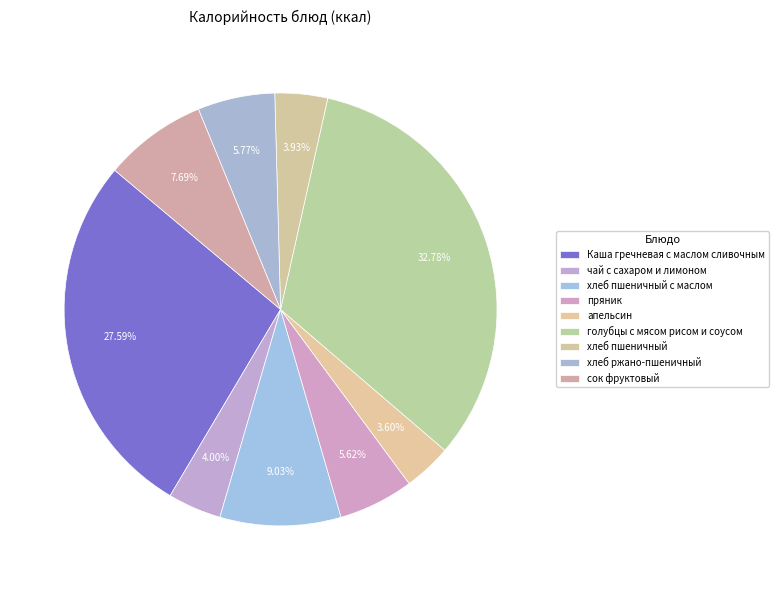

What percentage is NOT represented by хлеб ржано-пшеничный?

94.2%